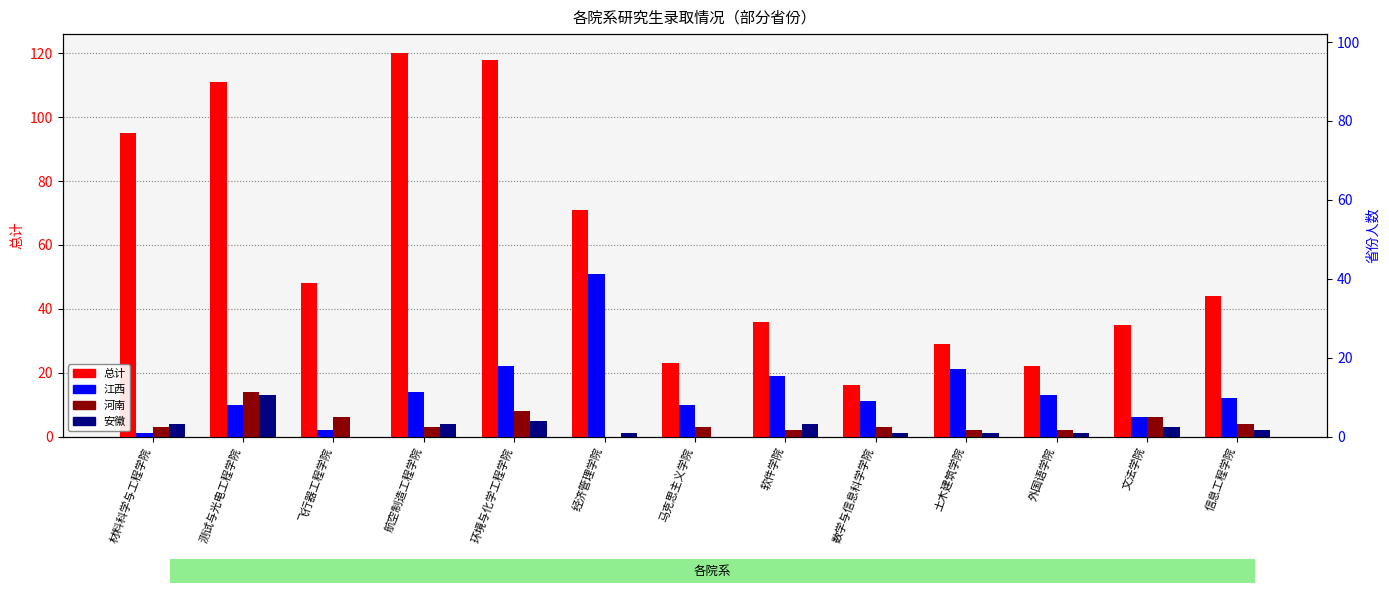

How many data points in 安徽 are above 2?

6